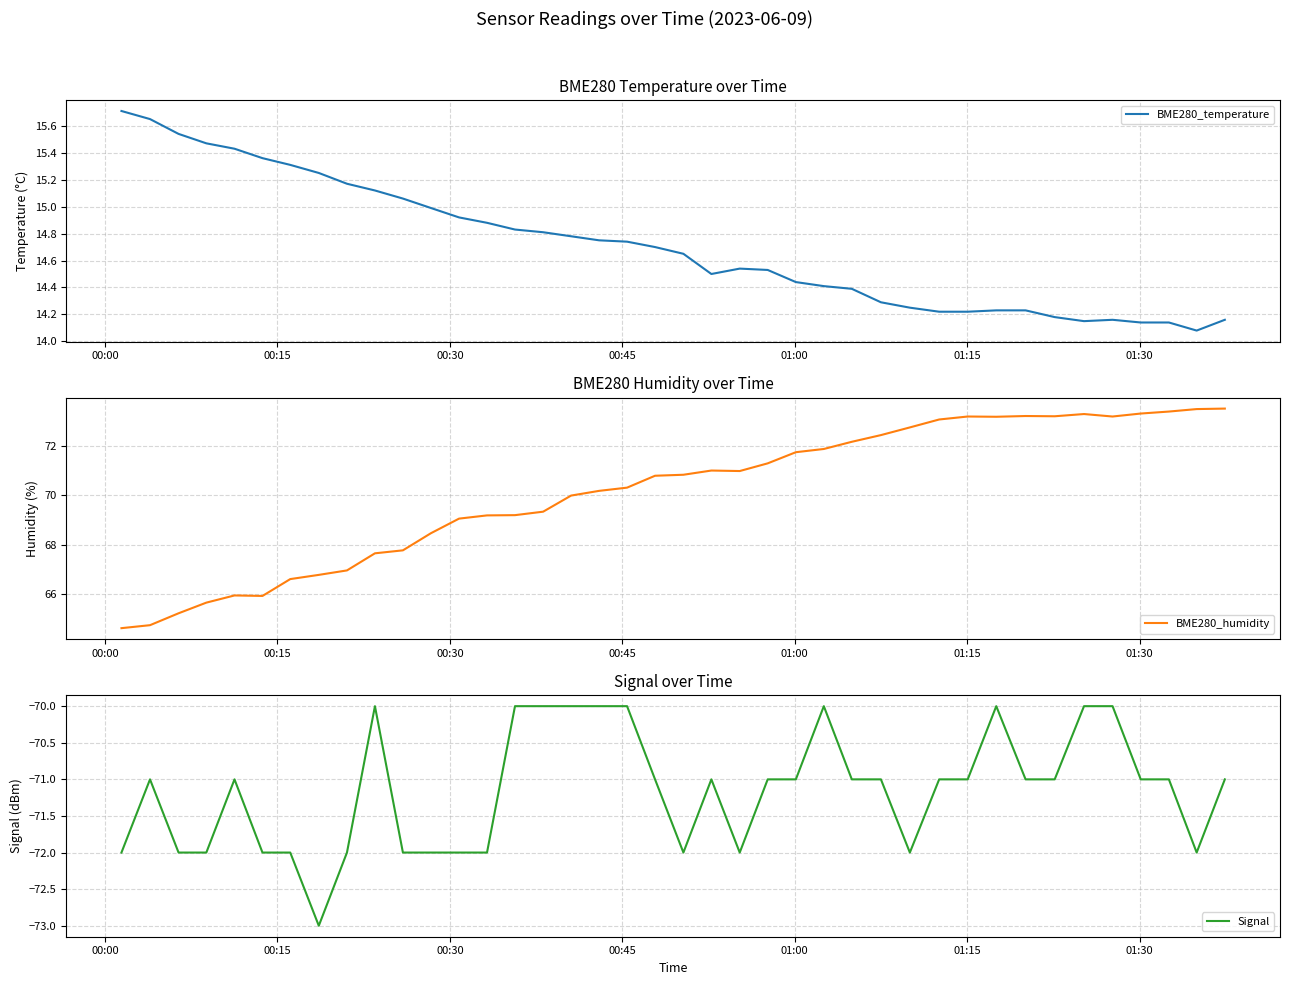

What are all the series names shown in the legend?

BME280_temperature, BME280_humidity, Signal